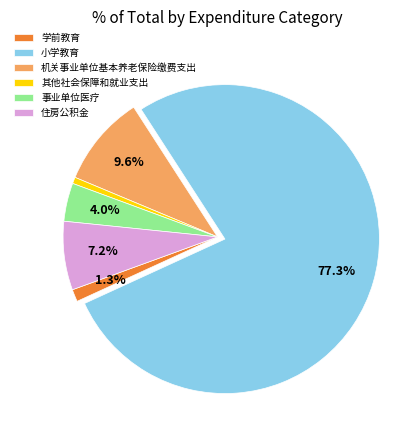

Rank the categories by value from lowest to highest.

其他社会保障和就业支出, 学前教育, 事业单位医疗, 住房公积金, 机关事业单位基本养老保险缴费支出, 小学教育